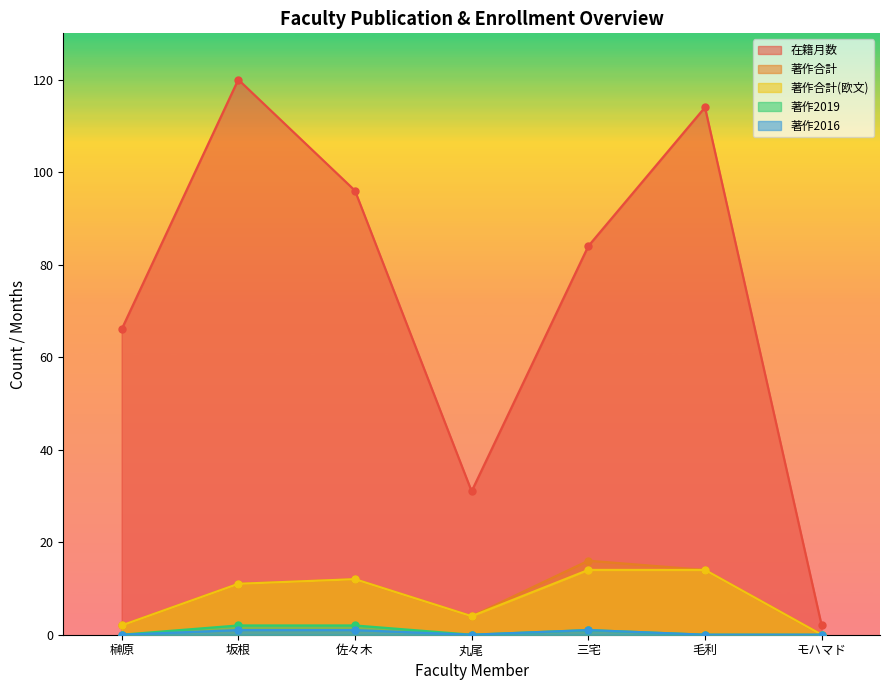

How many values in the 著作2016 series exceed 0?

3